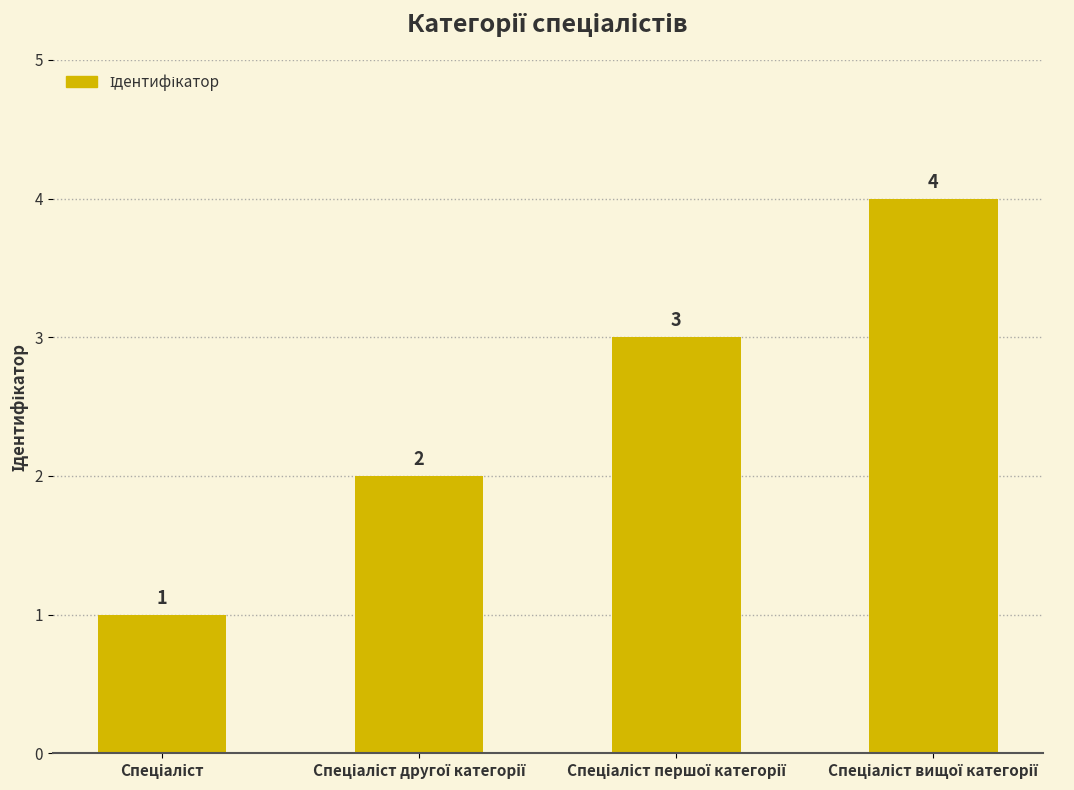

What is the difference between the second highest and second lowest values?

1